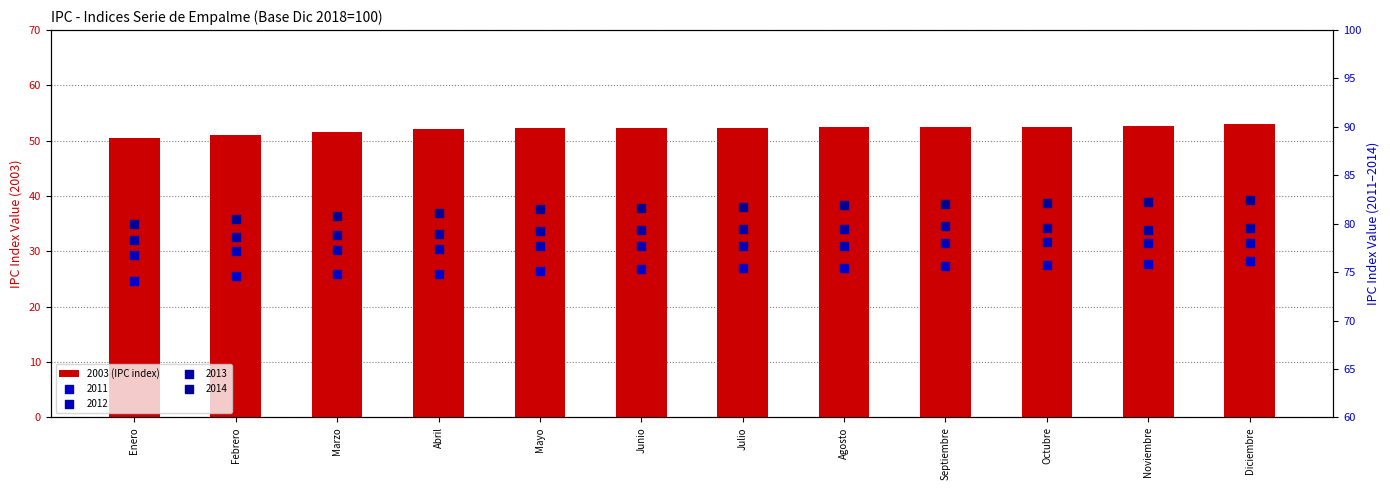

Between Febrero and Marzo, which is larger?

Marzo